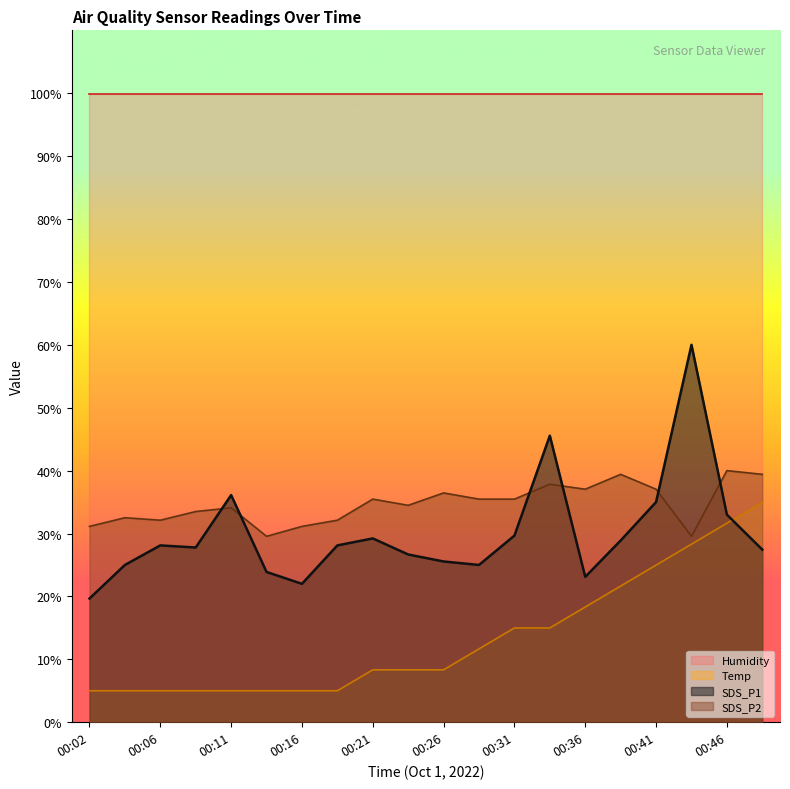

What is the highest value of the SDS_P1 series?

60.0